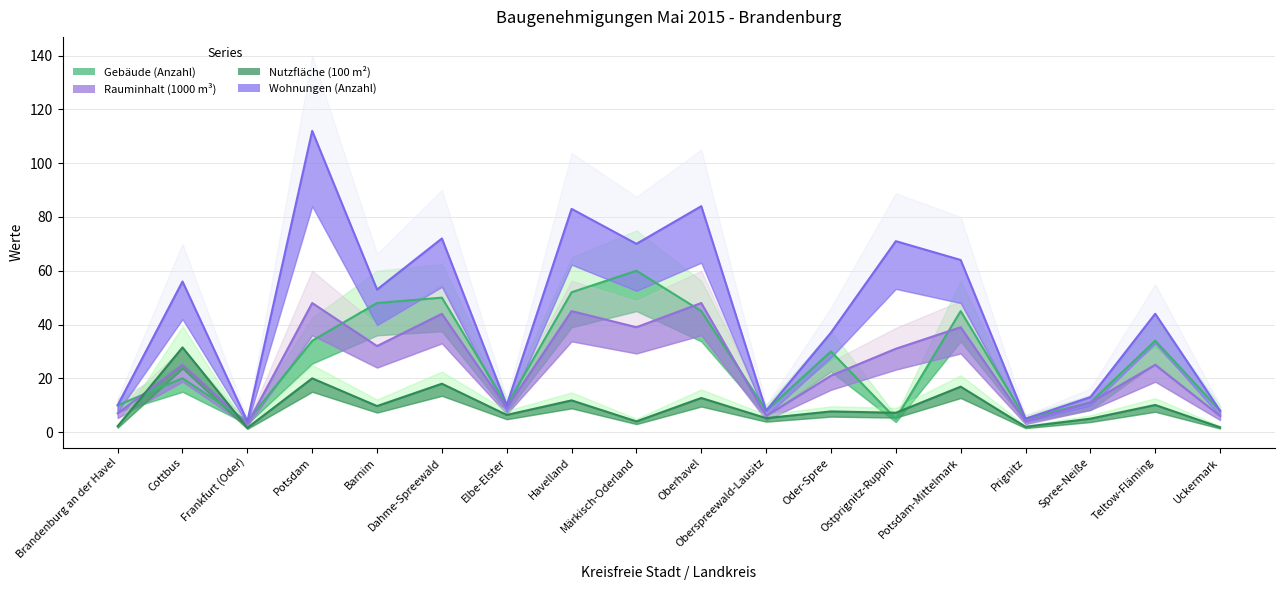

True or false: Gebäude (Anzahl) and Wohnungen (Anzahl) cross at least once.

False